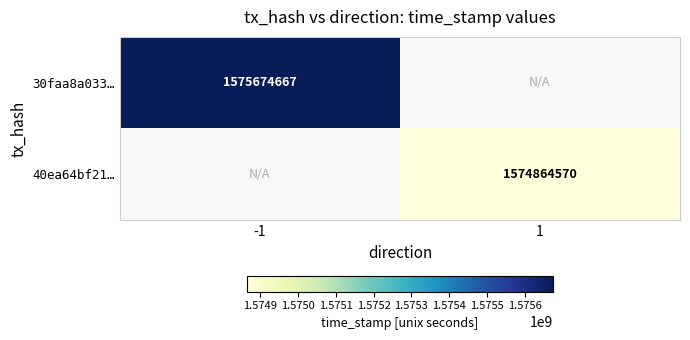

The 30faa8a033… series shows 1575674667 at -1. True or false?

True